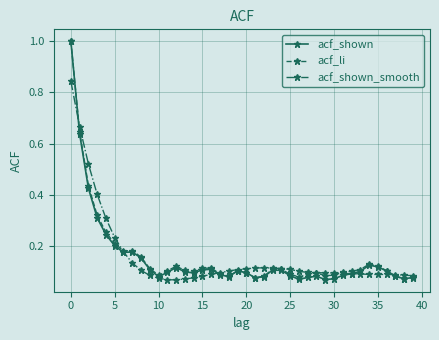

At how many categories does at least one series exceed 0?

40